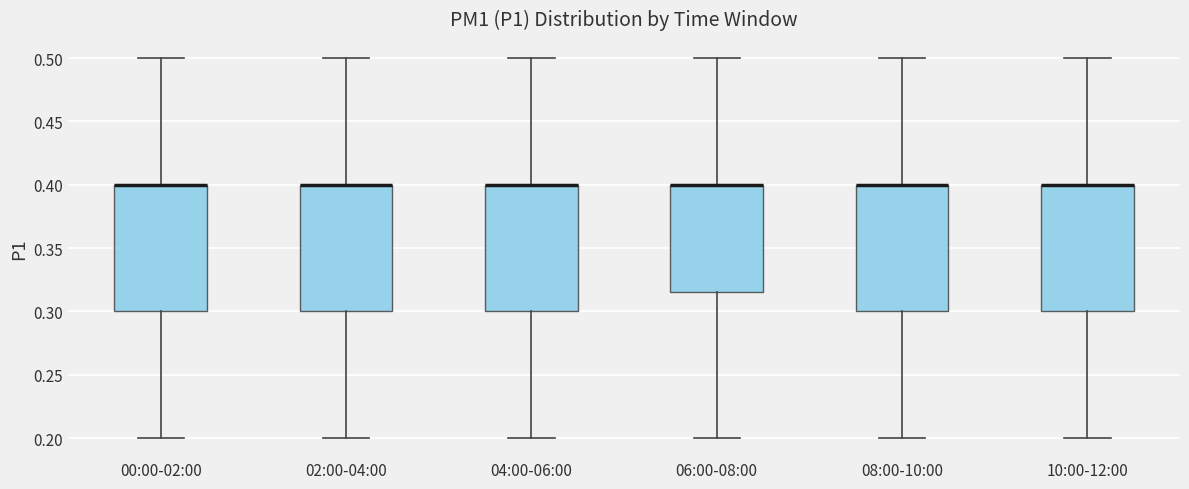

Where does the lower whisker of the box for 10:00-12:00 end on the y-axis? The values are not printed on the chart, so give them approximately, as read against the axis.

0.200